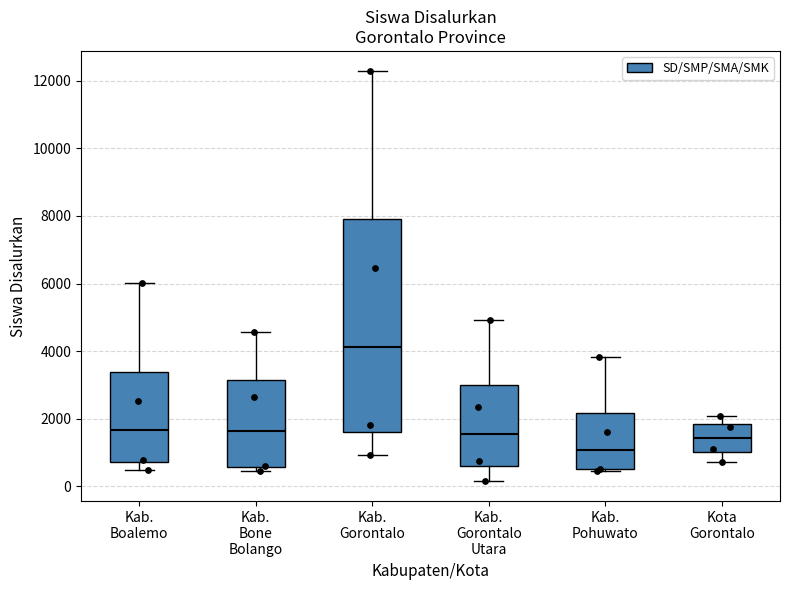

Which box is the tallest, from its lower edge to its upper edge?

Kab. Gorontalo